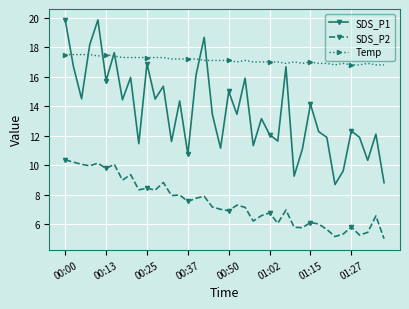

Which series has the largest range (max minus min)?

SDS_P1